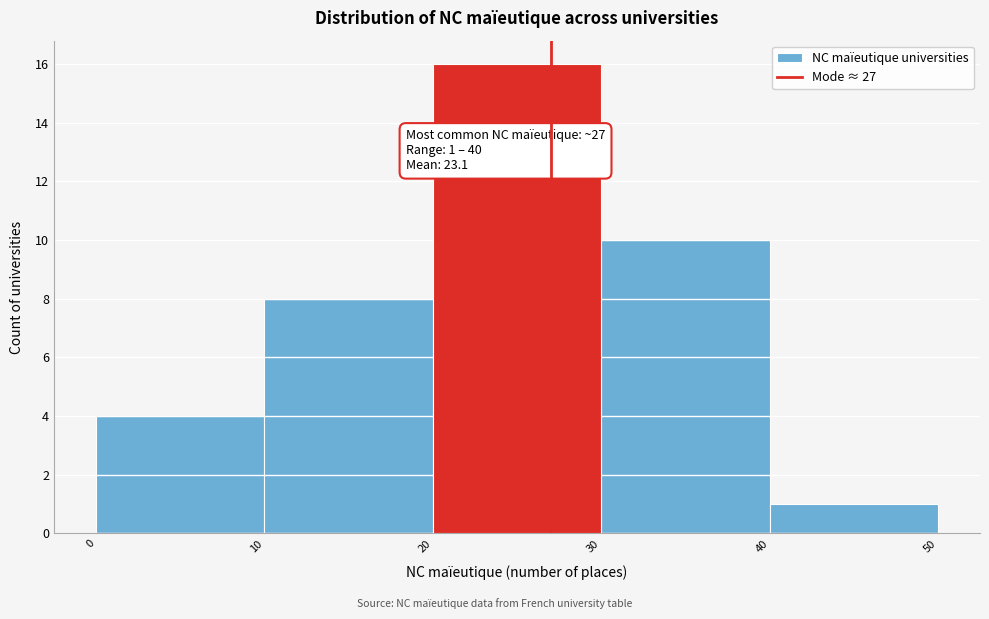

Over which range of the x-axis is the bar tallest?

20 to 30